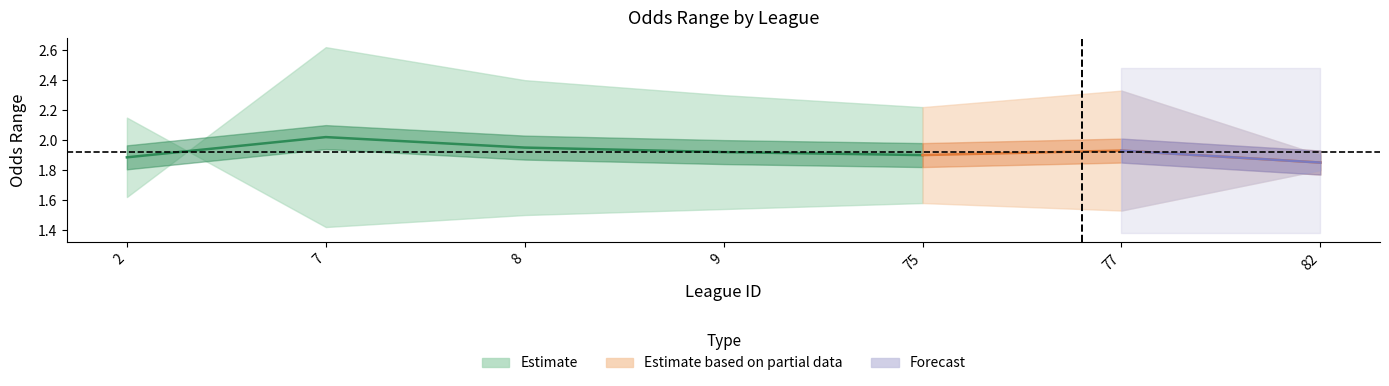

What is the value of the last_home point at the 3rd from the left?

1.8